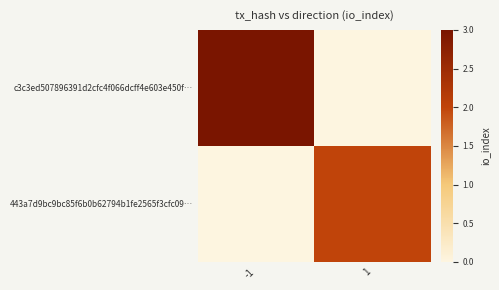

Reading right to left, extract all data points from this chart.

c3c3ed507896391d2cfc4f066dcff4e603e450f…: 1=0	-1=3
443a7d9bc9bc85f6b0b62794b1fe2565f3cfc09…: 1=2	-1=0